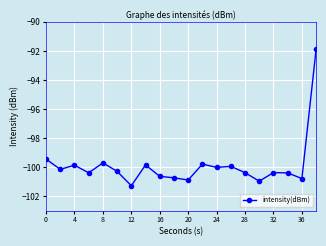

What is the smallest value displayed?

-101.3